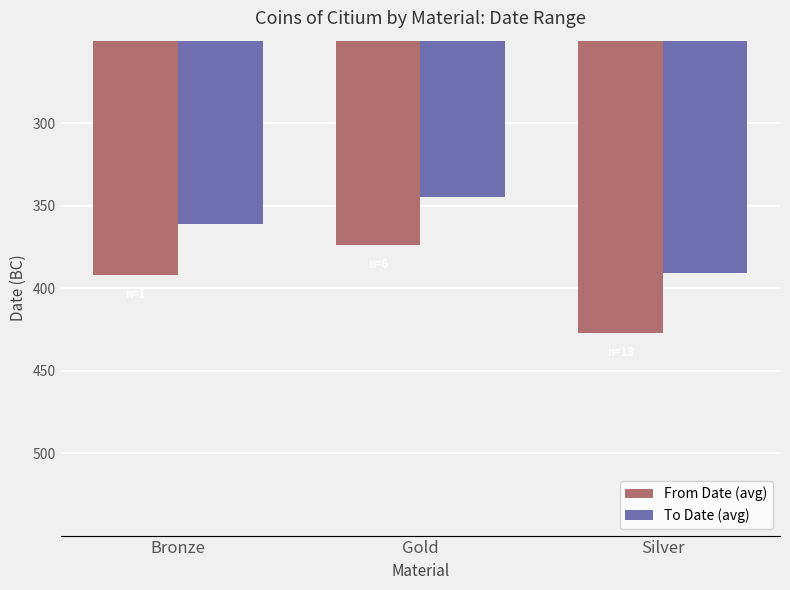

Reading right to left, transcribe all the data shown in this chart.

From Date (avg): Silver=-427	Gold=-374	Bronze=-392
To Date (avg): Silver=-391	Gold=-345	Bronze=-361